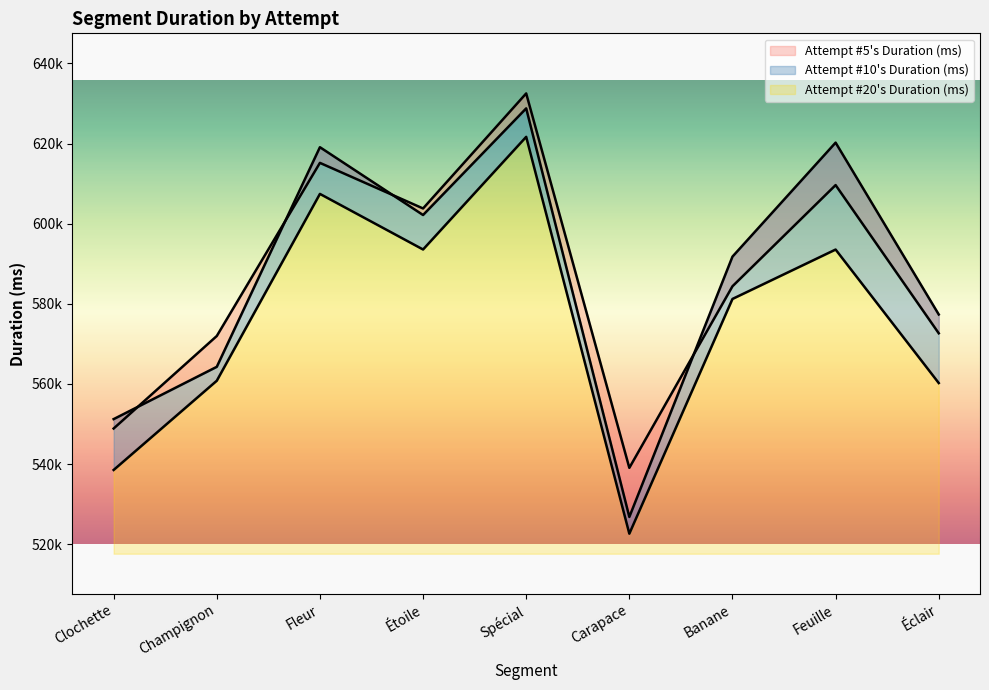

How many interior local peaks does the Attempt #5's Duration (ms) series have?

3